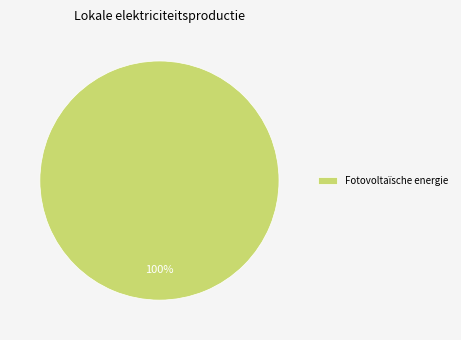

Is it true that Fotovoltaïsche energie is 100% of the pie?

True